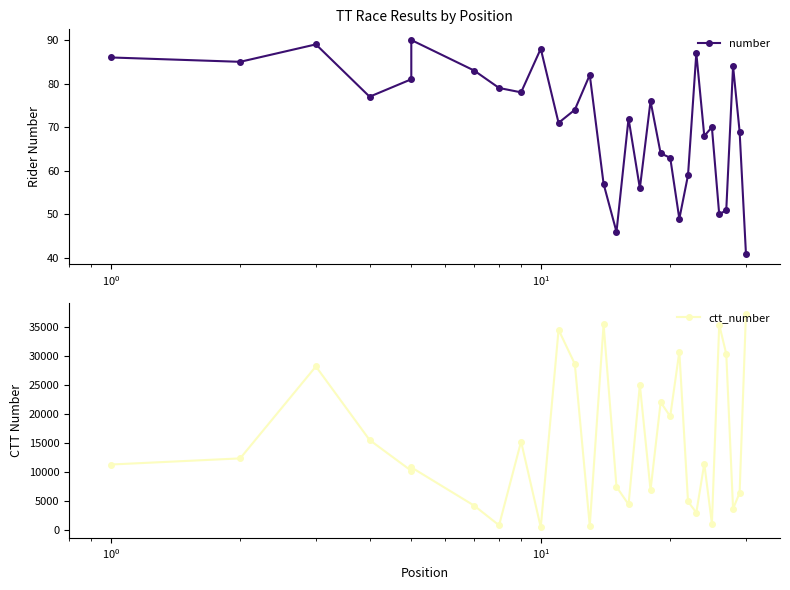

How many lines are shown in the chart?

2